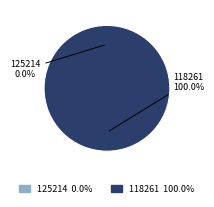

What is the majority slice?

118261